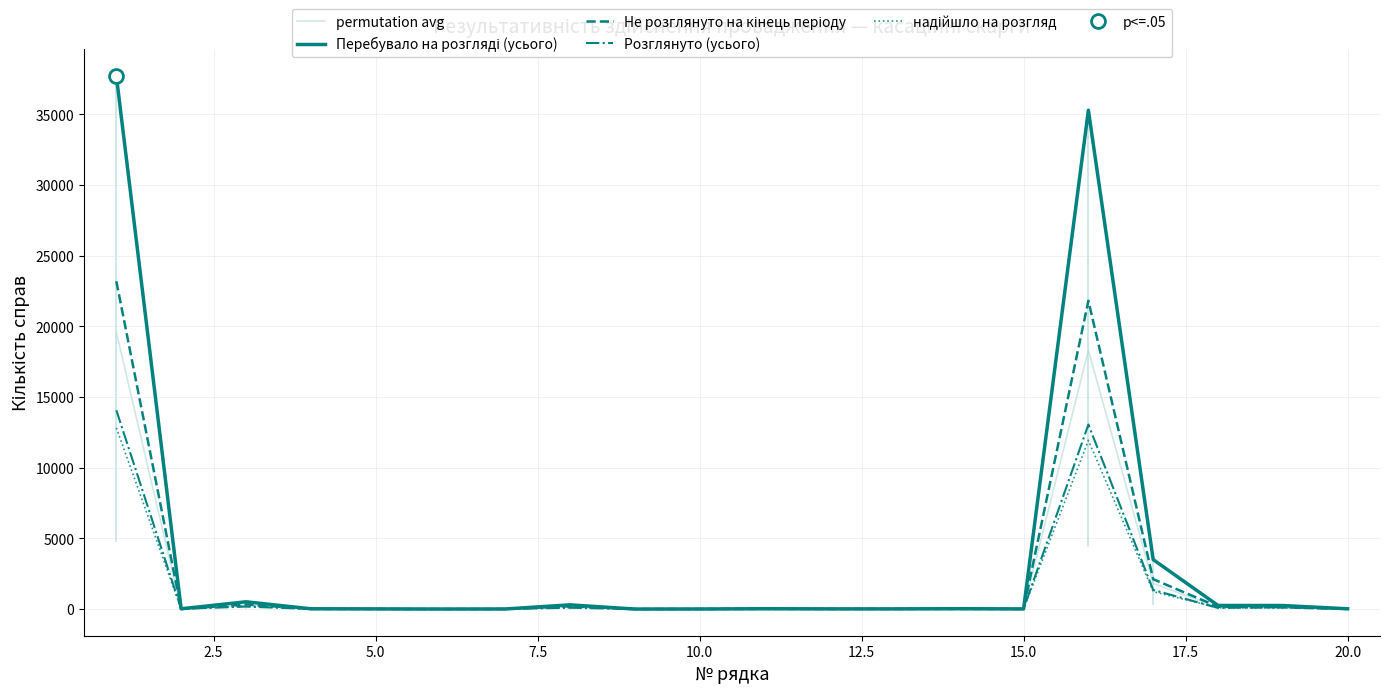

How many values in the надійшло на розгляд series exceed 10?

9